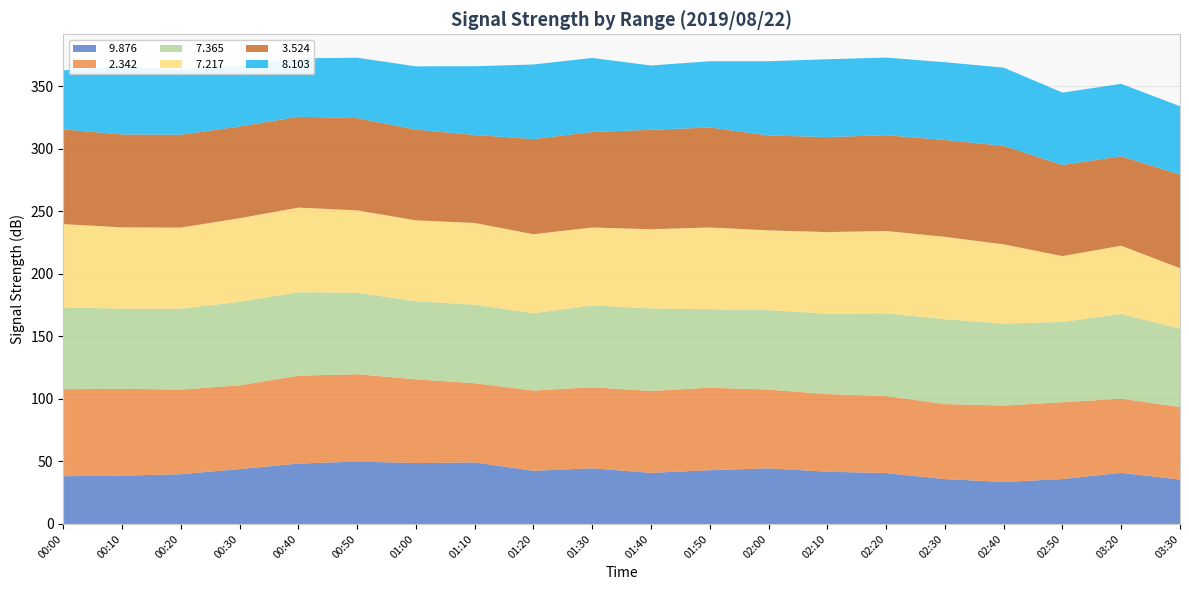

Reading left to right, list all the values displayed in this chart.

  9.876: 38.2	38.6	39.8	43.9	48.3	49.9	48.7	49.2	42.5	44.5	40.9	43.0	44.5	41.8	40.7	35.9	33.6	35.9	40.9	35.5
  2.342: 69.6	69.5	67.7	67.0	70.3	69.9	67.0	63.4	64.2	64.9	65.5	66.0	63.0	62.1	61.6	60.0	61.1	61.5	59.3	58.0
  7.365: 65.5	64.1	64.7	66.8	66.8	65.2	62.5	62.8	61.9	65.4	66.0	62.8	63.6	64.3	66.2	67.9	65.6	64.2	67.8	62.7
  7.217: 66.6	65.1	64.9	66.9	67.7	65.9	64.7	65.4	63.2	62.4	63.4	65.4	63.8	65.3	65.9	65.9	63.4	52.7	54.6	48.4
  3.524: 75.8	74.3	74.3	73.4	72.7	73.8	72.6	70.4	76.1	76.4	79.5	80.0	75.9	76.0	76.6	77.5	78.8	72.9	71.6	74.9
  8.103: 47.2	54.3	52.2	48.6	46.7	48.3	50.6	55.0	59.7	59.2	51.5	53.0	59.4	62.3	62.1	62.2	62.6	57.9	57.9	54.7